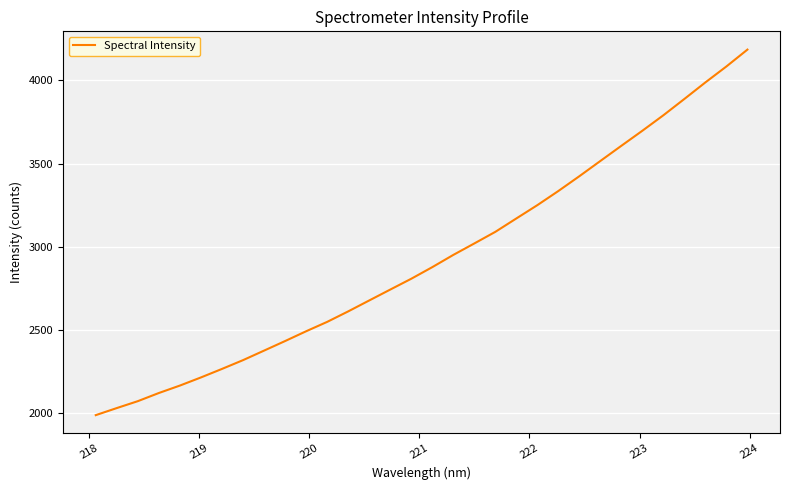

What is the difference between the maximum and minimum values?

2194.7